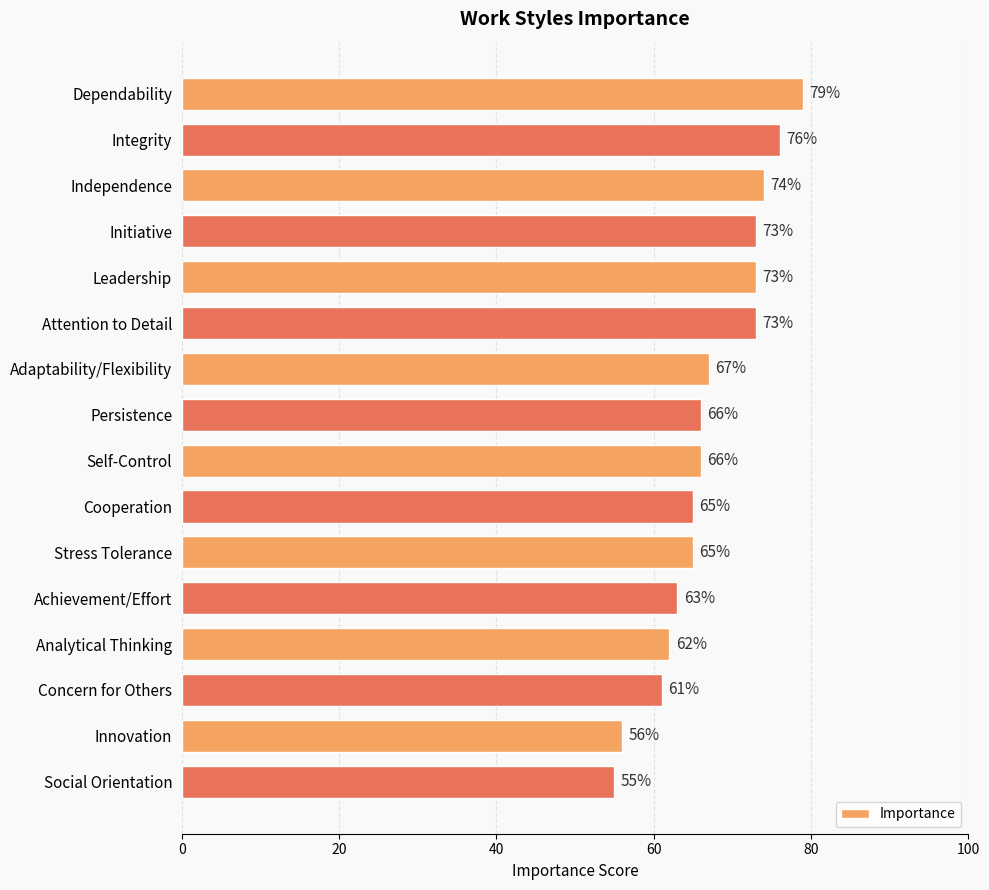

Reading top to bottom, transcribe all the data shown in this chart.

79	76	74	73	73	73	67	66	66	65	65	63	62	61	56	55